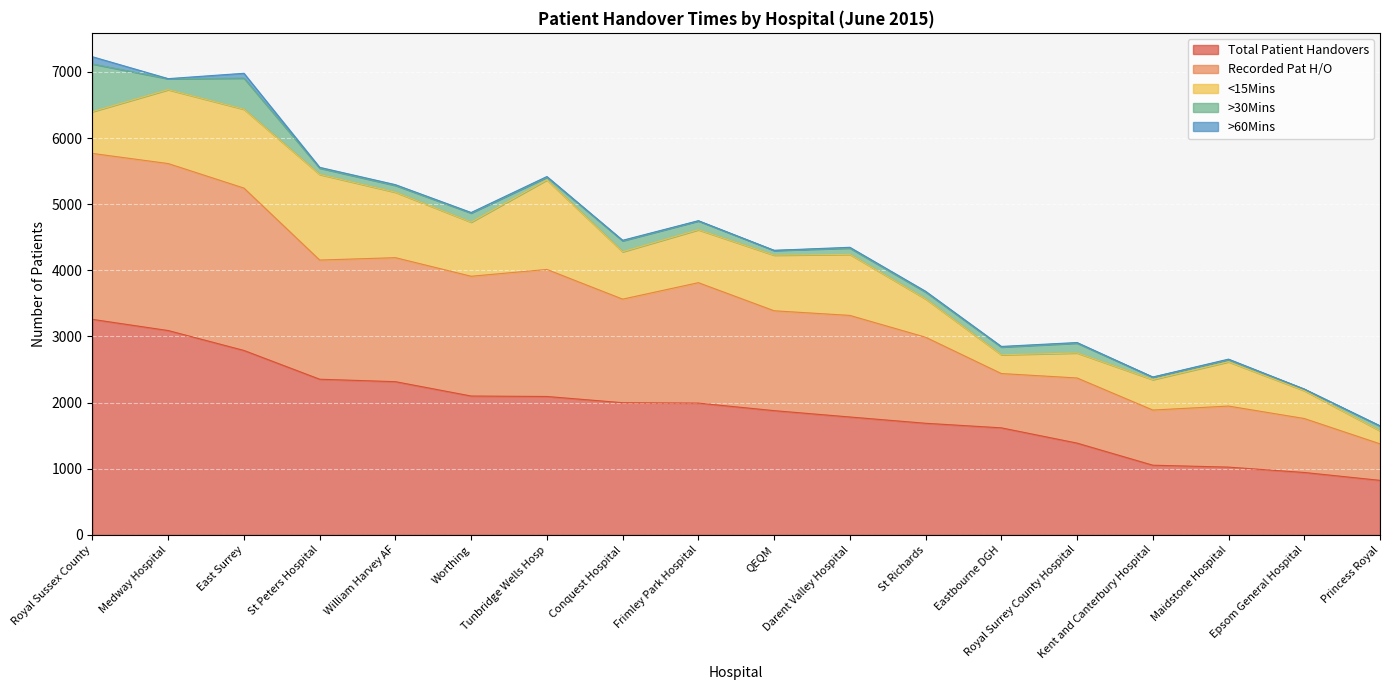

What is the value of the Recorded Pat H/O point at the 16th from the left?

923